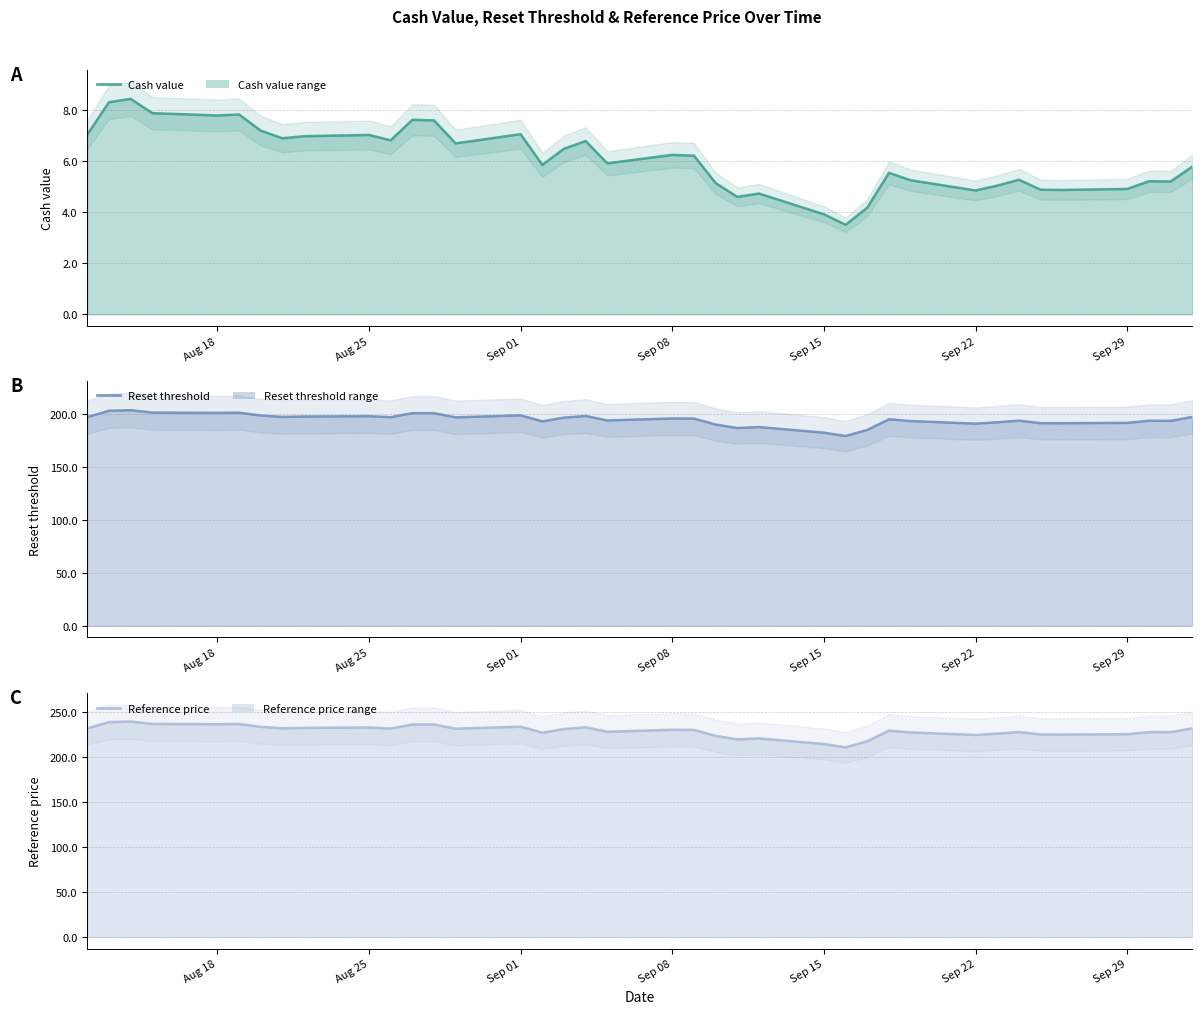

Rank the series by their average value, from highest to lowest.

Reference price, Reset threshold, Cash value